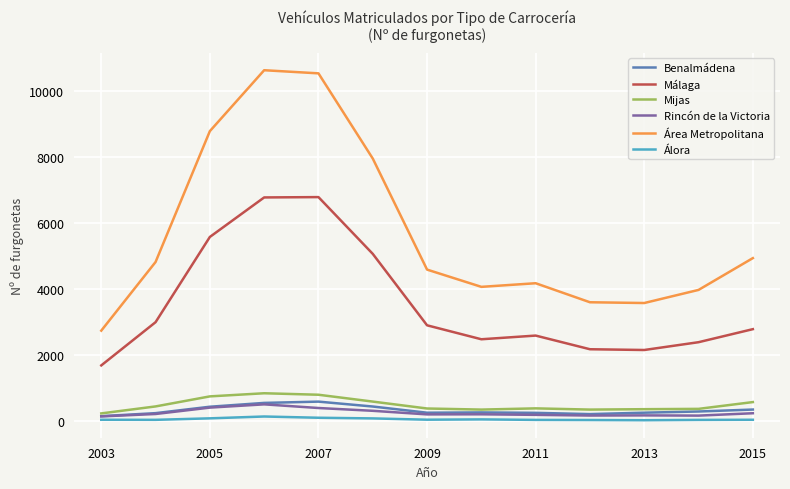

True or false: Mijas and Málaga intersect in this chart.

False